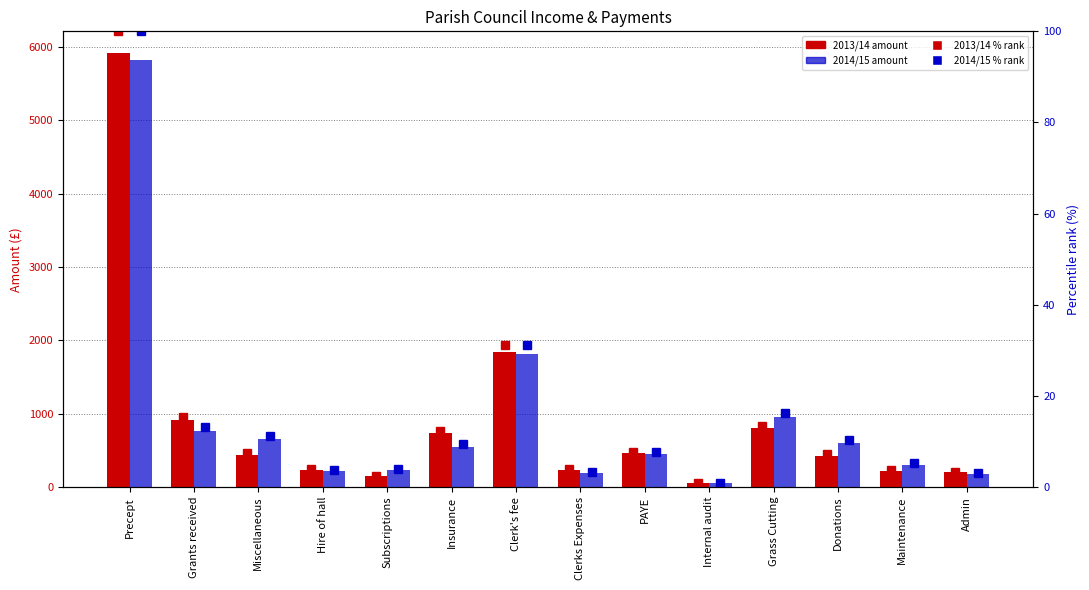

What is the average value of the 2014/15 series?

915.4